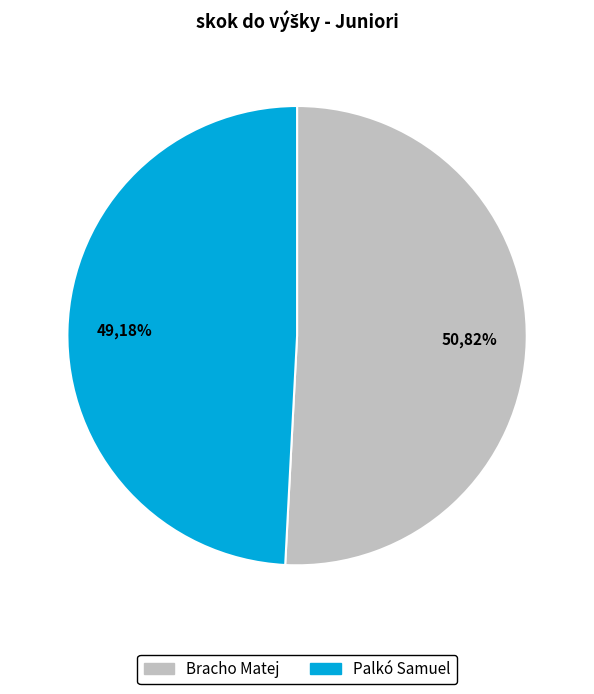

To the nearest percent, what is the difference between the largest and smallest slice percentages?

2%